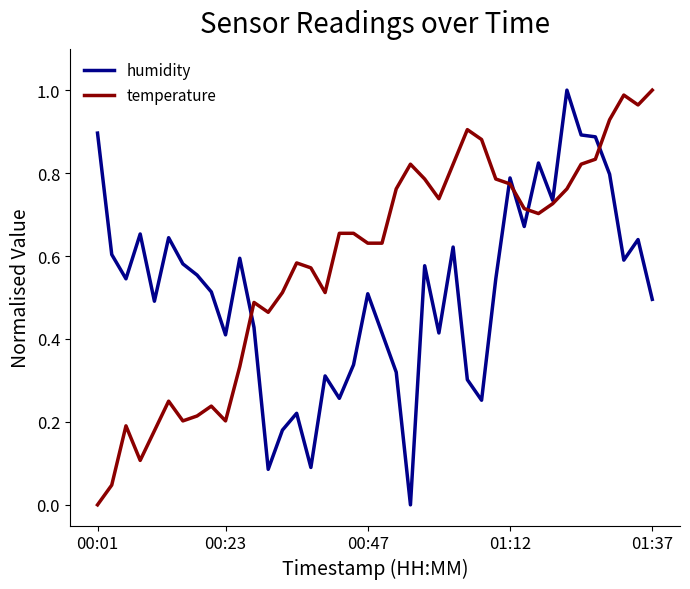

Which series has the largest total across all categories?

temperature